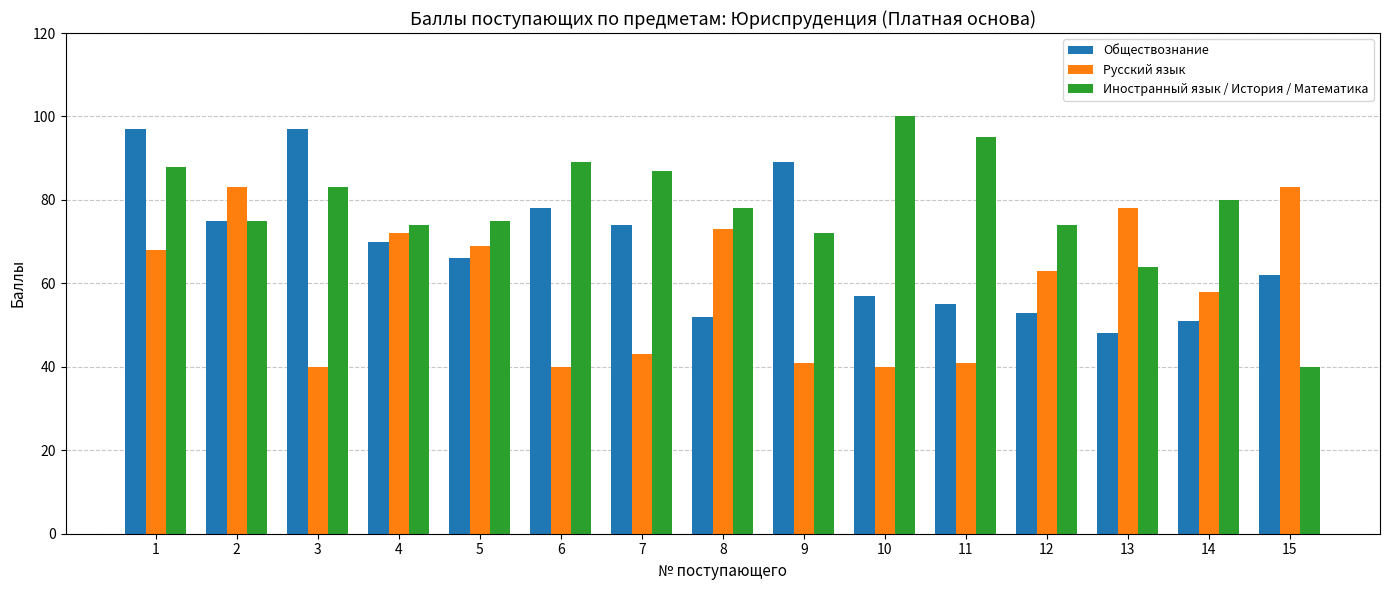

At which label does Иностранный язык / История / Математика first exceed 78?

1